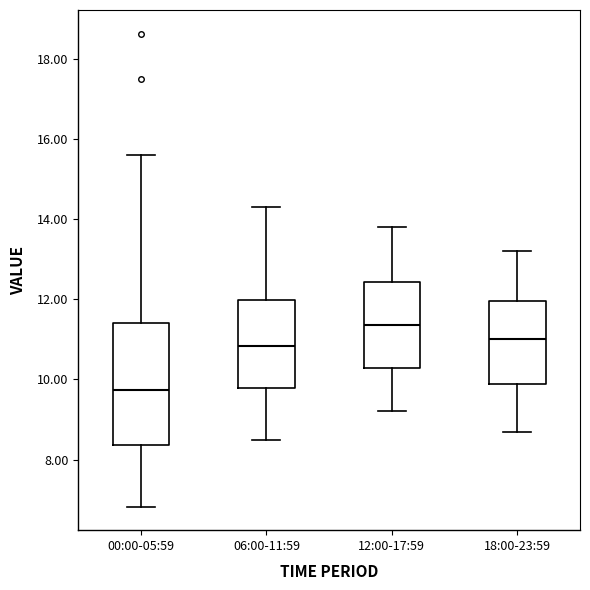

Reading left to right, read every box against the y-axis: the position of its median line, the range the box covers, and the ends of its whiskers. The values are not printed on the chart, so give them approximately, as read against the axis.

00:00-05:59: median 9.8, box 8.4 to 11.4, whiskers 6.8 to 15.6
06:00-11:59: median 10.8, box 9.8 to 12.0, whiskers 8.6 to 14.4
12:00-17:59: median 11.4, box 10.2 to 12.4, whiskers 9.2 to 13.8
18:00-23:59: median 11.0, box 9.8 to 12.0, whiskers 8.8 to 13.2